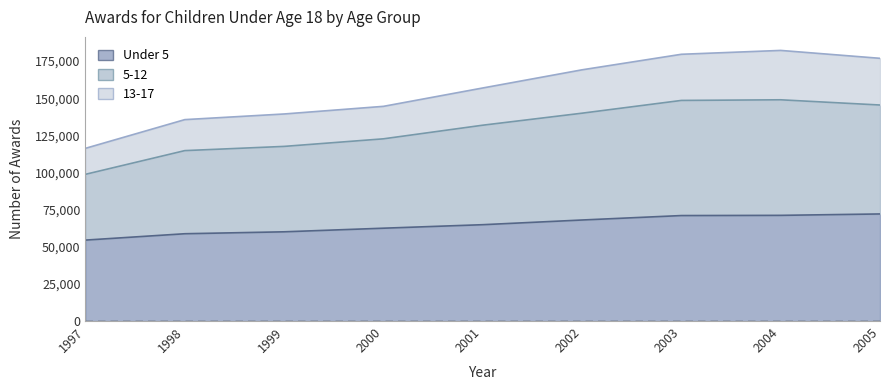

Does the chart display data point markers on the line(s)?

No